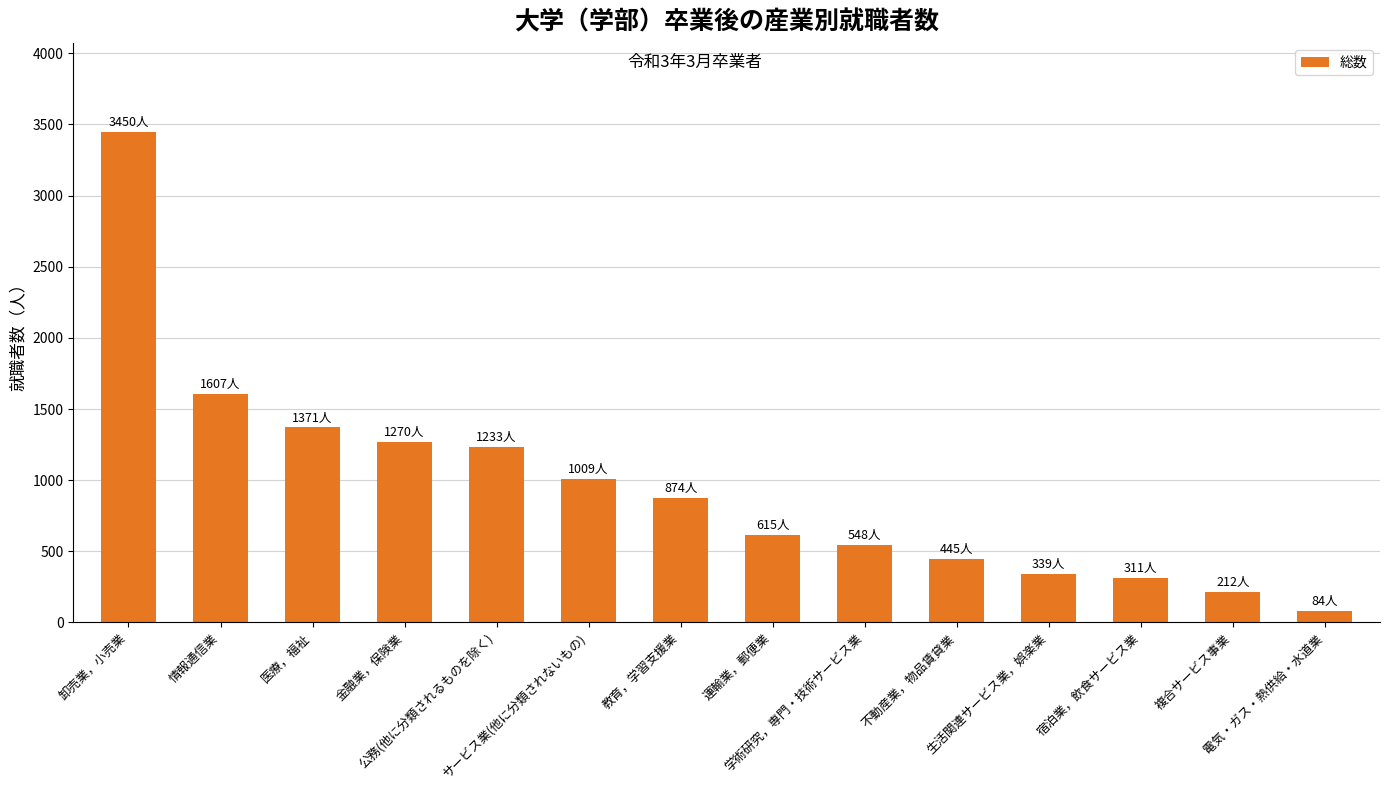

What is the greatest value displayed?

3450